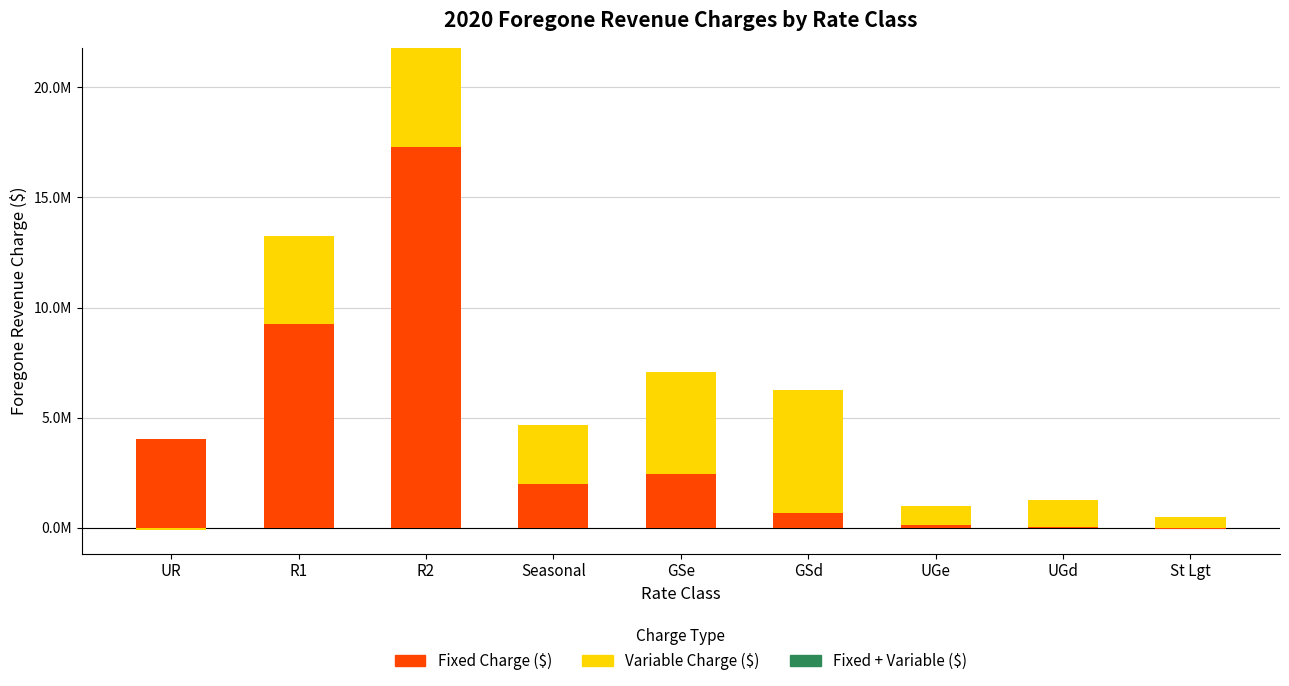

Is the value of Fixed Charge ($) at UR greater than the value of Variable Charge ($) at UGd?

Yes